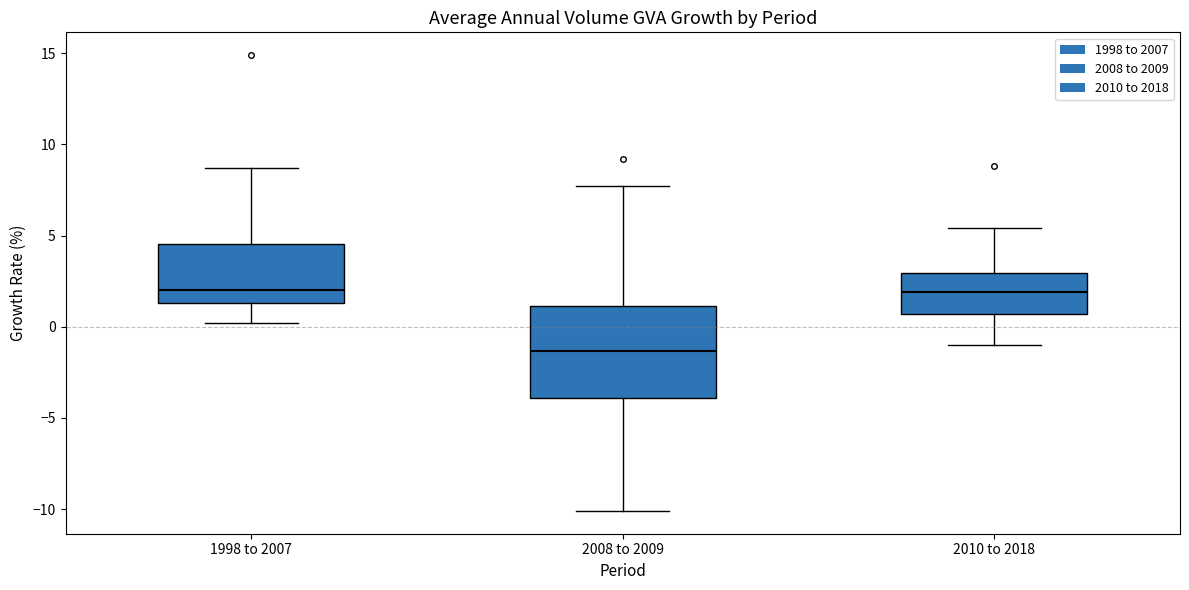

Which box's median line is the lowest?

2008 to 2009